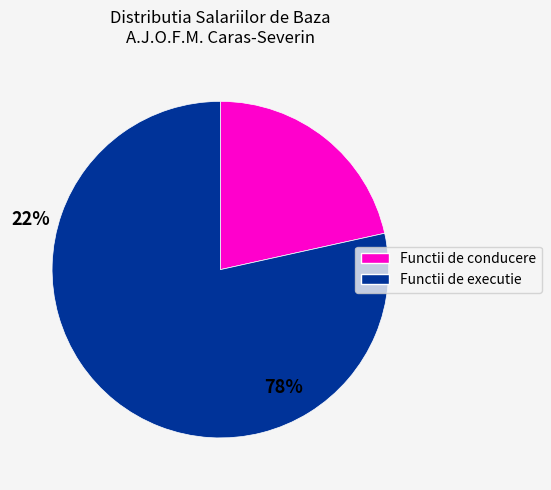

Count the number of slices in the pie.

2